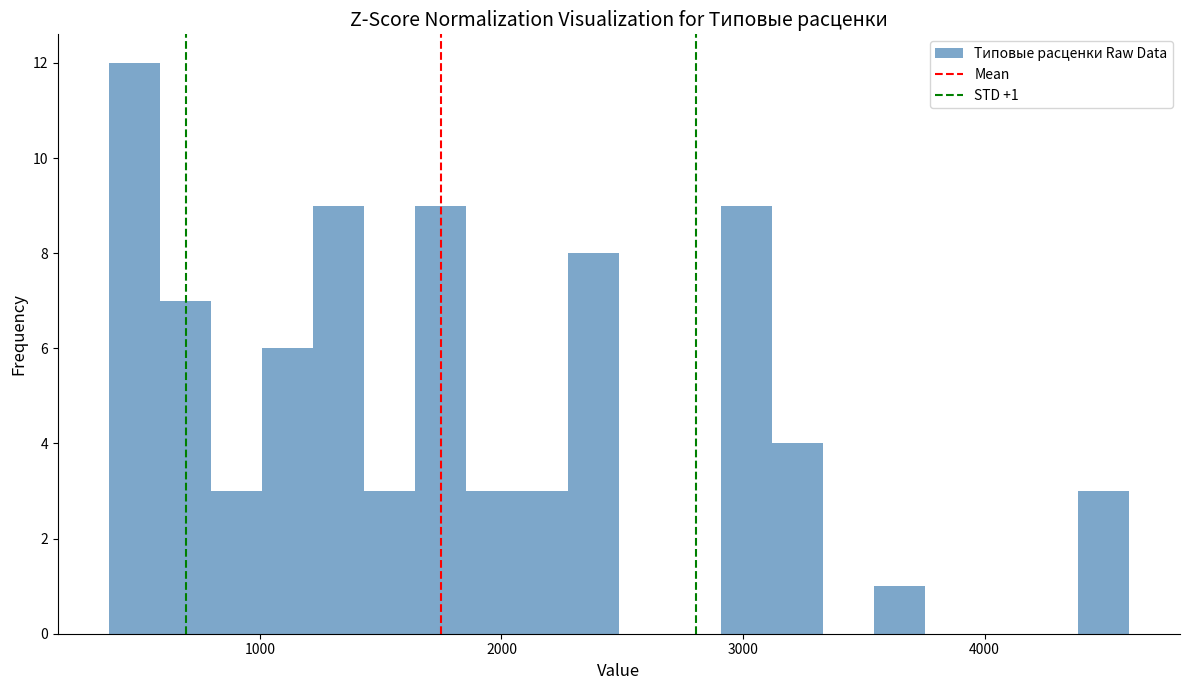

Read against the x-axis, roughly where is the centre of the tallest bar?

500